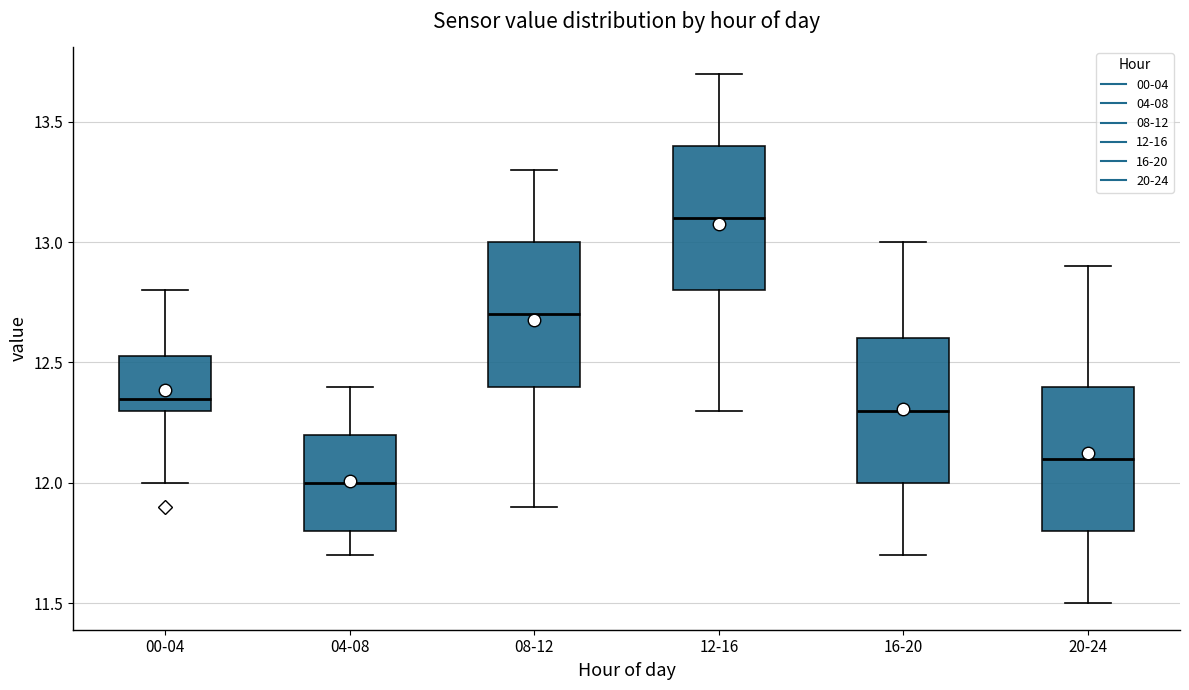

Which box's median line is the lowest?

04-08